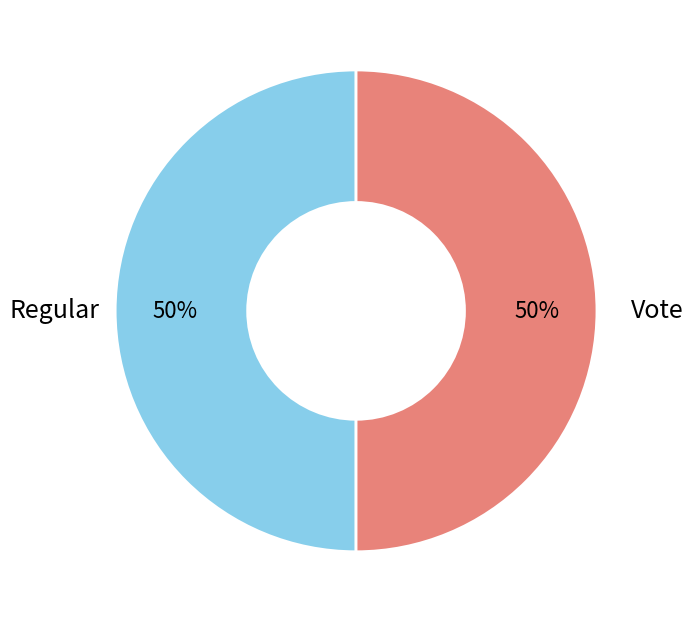

To the nearest percent, what is the average slice percentage?

50%